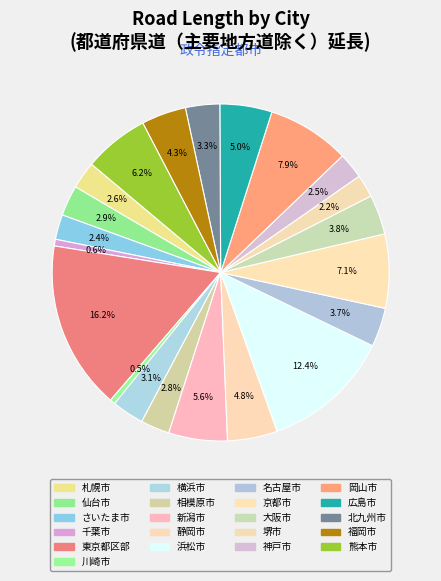

The 岡山市 slice represents 8% of the pie. True or false?

True